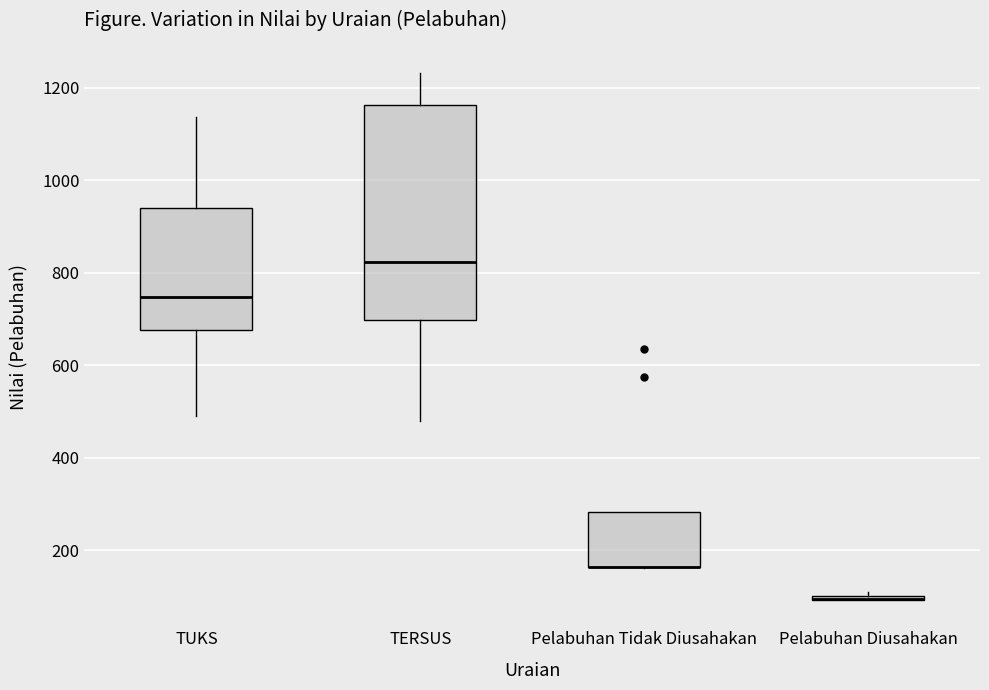

Comparing the boxes themselves (not the whiskers), which one is the tallest?

TERSUS